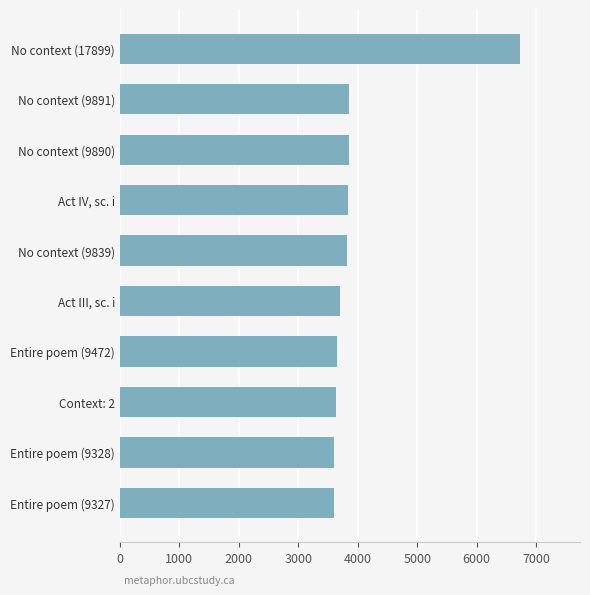

The value at Entire poem (9328) is 3598. True or false?

True